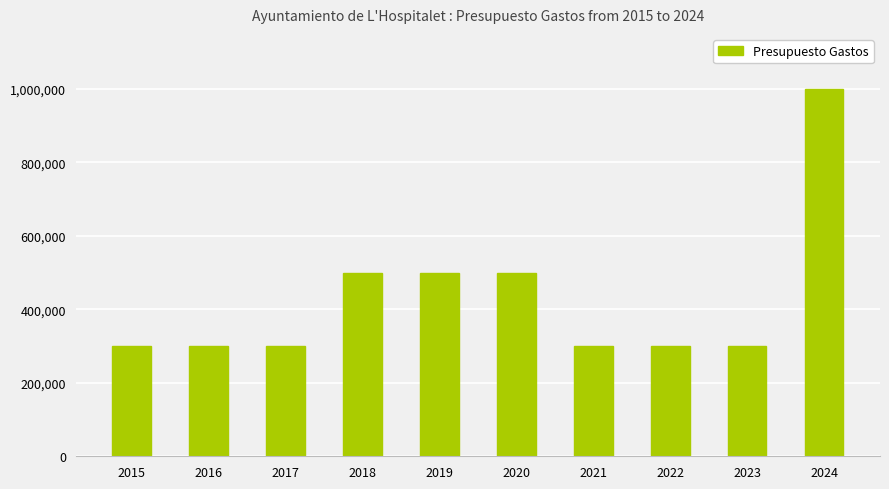

What is the maximum value shown in the chart?

1000000